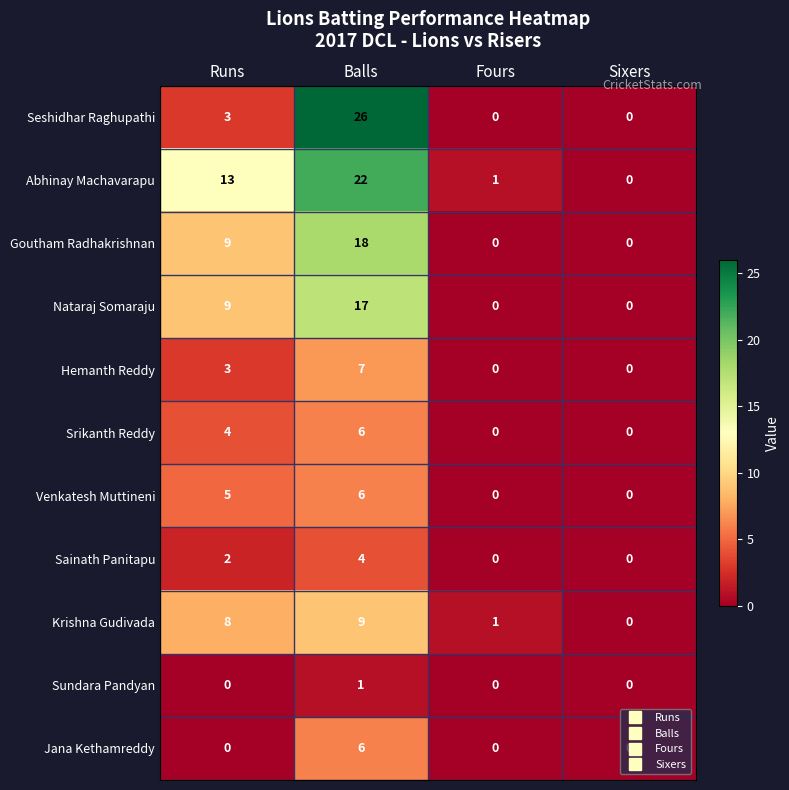

What is the greatest value displayed?

26